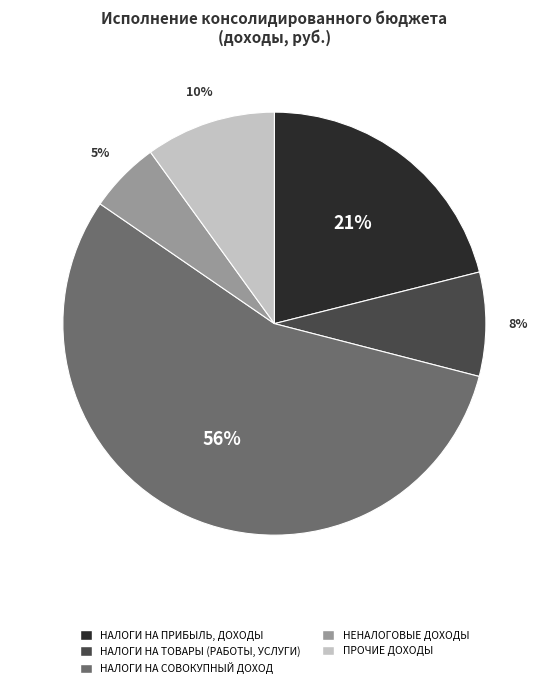

To the nearest percent, what is the combined percentage of НЕНАЛОГОВЫЕ ДОХОДЫ and НАЛОГИ НА ТОВАРЫ (РАБОТЫ, УСЛУГИ)?

13%